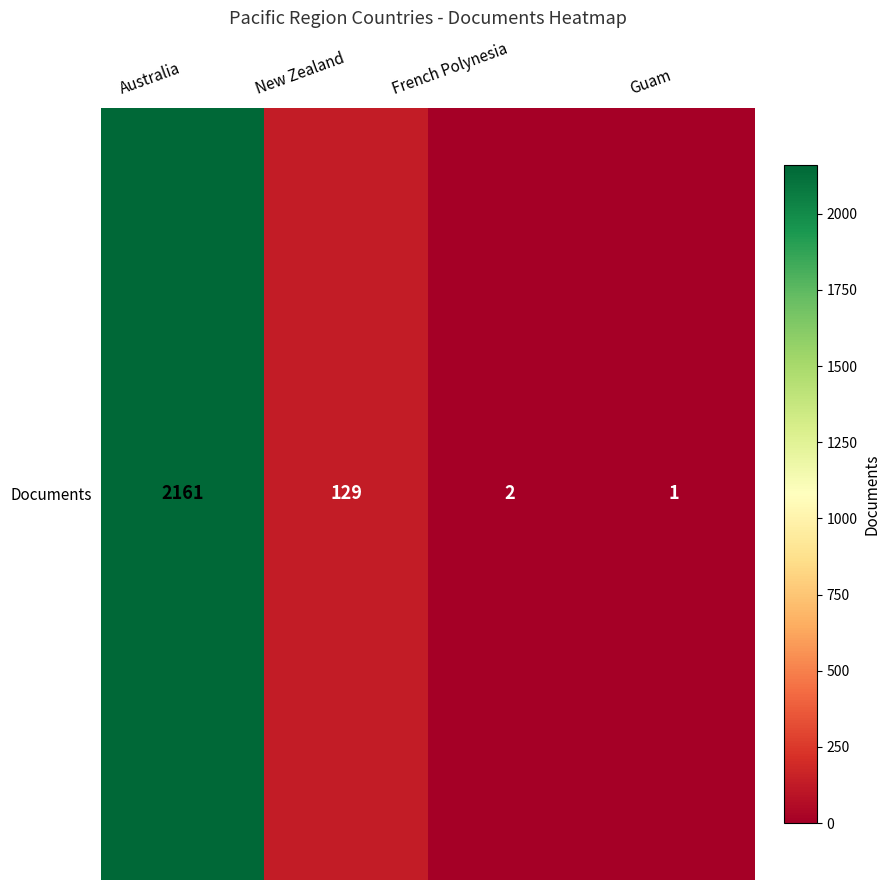

Is it true that the value at New Zealand is 54?

False